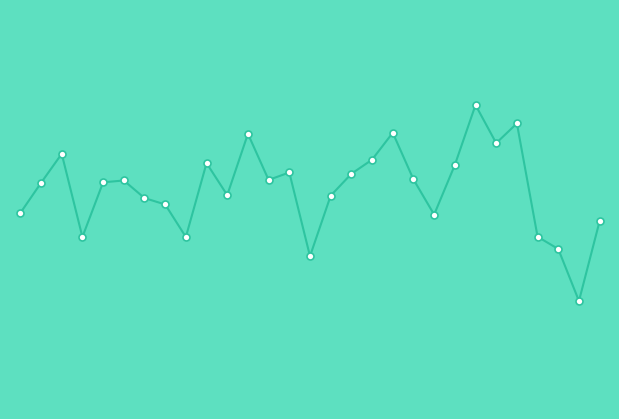

Reading right to left, what are all the values shown in this chart?

28=430.5	27=400.5	26=420.0	25=424.6	24=467.1	23=459.7	22=474.0	21=451.5	20=432.9	19=446.1	18=463.6	17=453.5	16=448.2	15=440.0	14=417.3	13=448.7	12=445.9	11=463.2	10=440.2	9=452.2	8=424.5	7=436.7	6=439.1	5=445.7	4=445.0	3=424.5	2=455.7	1=444.8	0=433.5